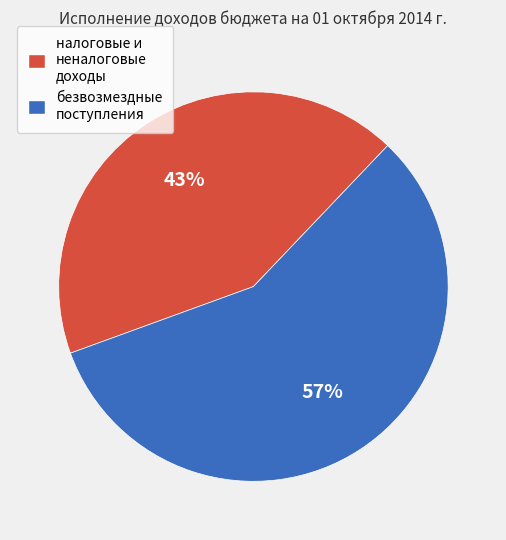

To the nearest percent, what portion does безвозмездные поступления represent?

57%